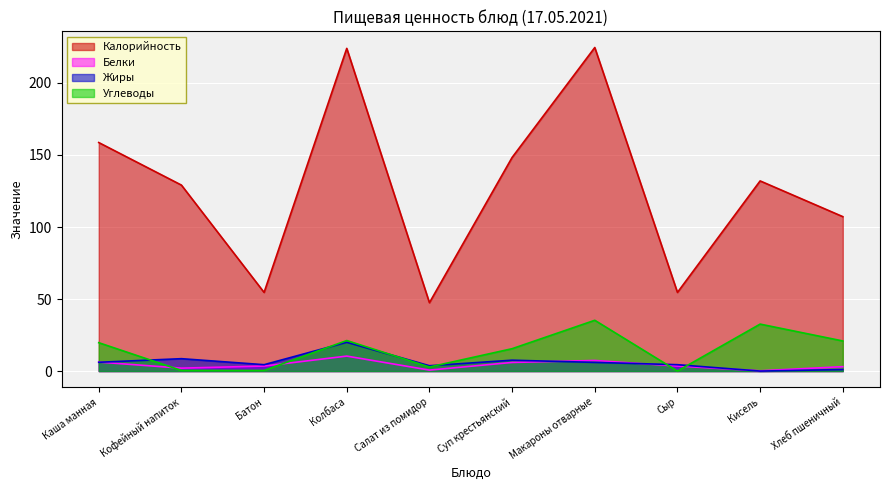

The value of Калорийность at Хлеб пшеничный is 107.2. True or false?

True